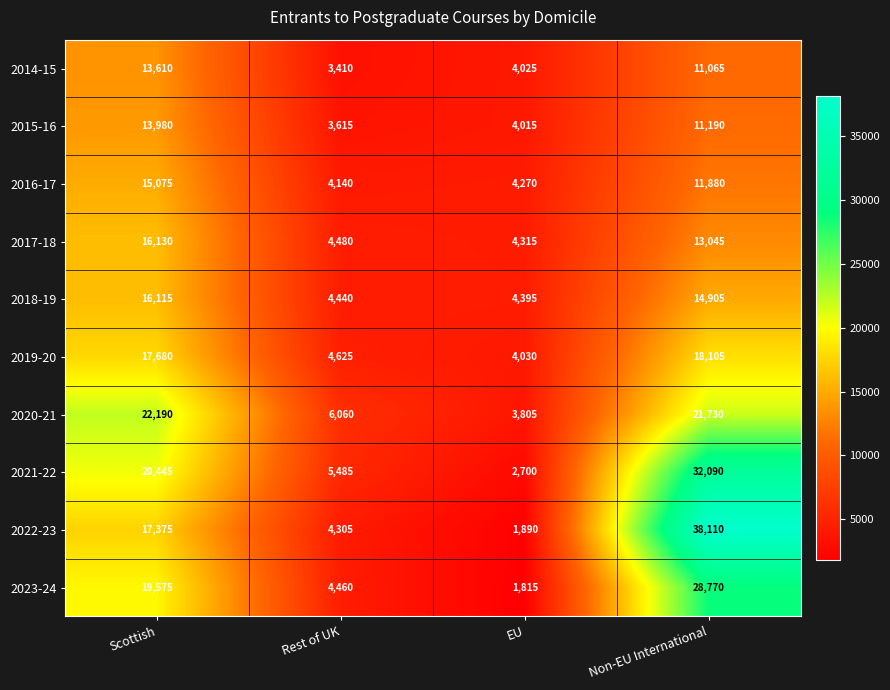

At how many categories does at least one series exceed 30142?

1